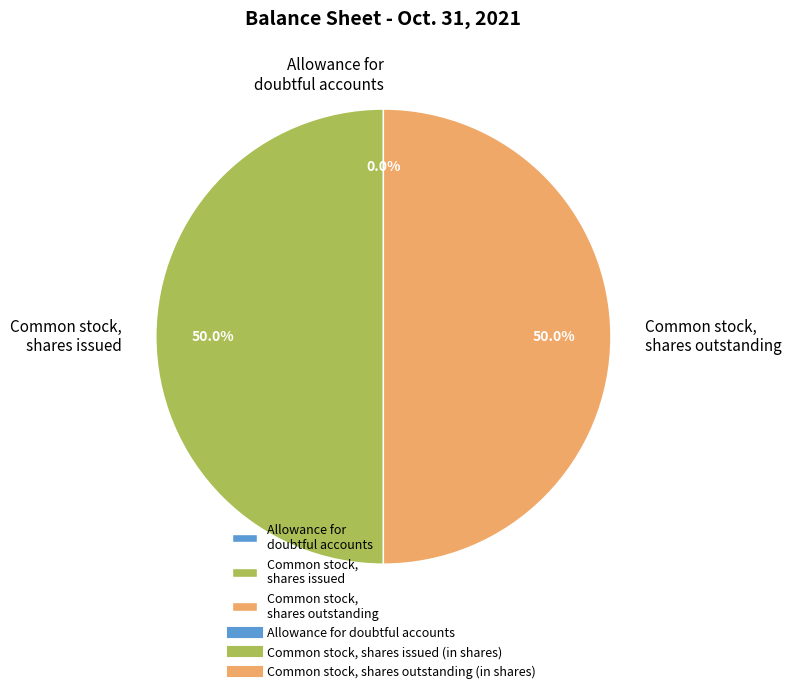

To the nearest percent, what is the average slice percentage?

33%